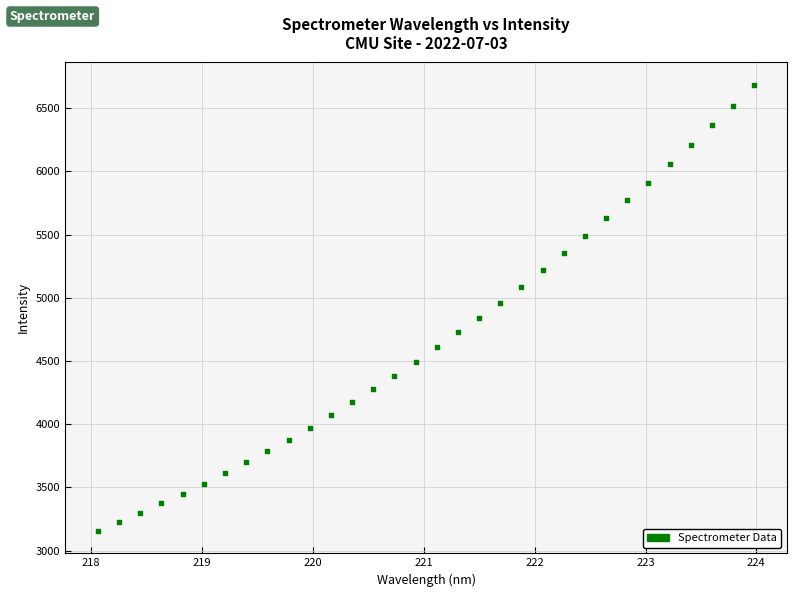

What is the range of X values (max minus min)?

5.9